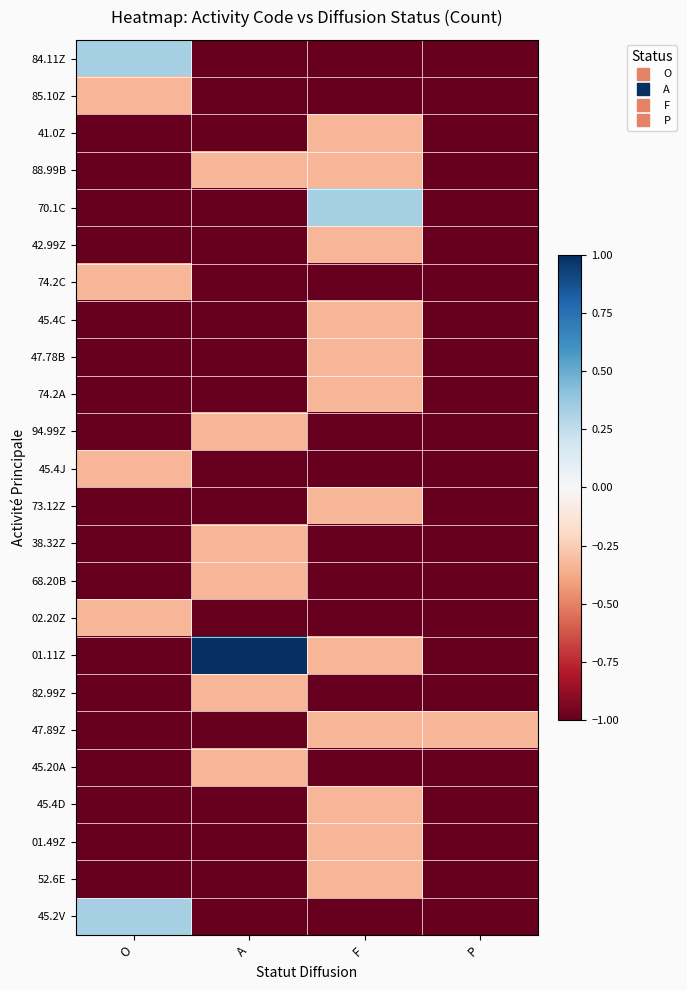

Reading left to right, list all the values displayed in this chart.

84.11Z: O=0.3	A=-1.0	F=-1.0	P=-1.0
85.10Z: O=-0.3	A=-1.0	F=-1.0	P=-1.0
41.0Z: O=-1.0	A=-1.0	F=-0.3	P=-1.0
88.99B: O=-1.0	A=-0.3	F=-0.3	P=-1.0
70.1C: O=-1.0	A=-1.0	F=0.3	P=-1.0
42.99Z: O=-1.0	A=-1.0	F=-0.3	P=-1.0
74.2C: O=-0.3	A=-1.0	F=-1.0	P=-1.0
45.4C: O=-1.0	A=-1.0	F=-0.3	P=-1.0
47.78B: O=-1.0	A=-1.0	F=-0.3	P=-1.0
74.2A: O=-1.0	A=-1.0	F=-0.3	P=-1.0
94.99Z: O=-1.0	A=-0.3	F=-1.0	P=-1.0
45.4J: O=-0.3	A=-1.0	F=-1.0	P=-1.0
73.12Z: O=-1.0	A=-1.0	F=-0.3	P=-1.0
38.32Z: O=-1.0	A=-0.3	F=-1.0	P=-1.0
68.20B: O=-1.0	A=-0.3	F=-1.0	P=-1.0
02.20Z: O=-0.3	A=-1.0	F=-1.0	P=-1.0
01.11Z: O=-1.0	A=1.0	F=-0.3	P=-1.0
82.99Z: O=-1.0	A=-0.3	F=-1.0	P=-1.0
47.89Z: O=-1.0	A=-1.0	F=-0.3	P=-0.3
45.20A: O=-1.0	A=-0.3	F=-1.0	P=-1.0
45.4D: O=-1.0	A=-1.0	F=-0.3	P=-1.0
01.49Z: O=-1.0	A=-1.0	F=-0.3	P=-1.0
52.6E: O=-1.0	A=-1.0	F=-0.3	P=-1.0
45.2V: O=0.3	A=-1.0	F=-1.0	P=-1.0